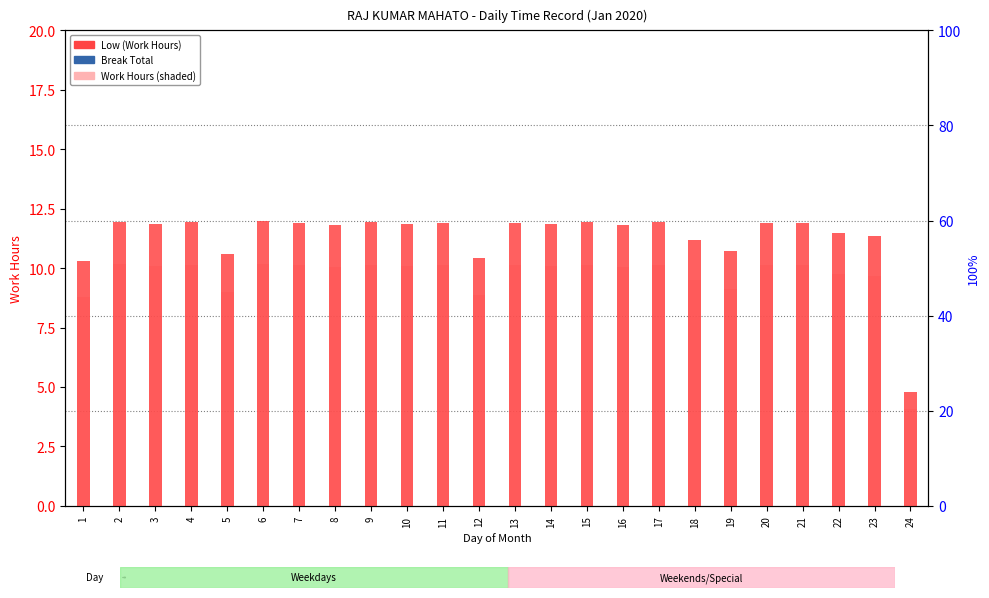

Reading left to right, extract all data points from this chart.

Low (Work Hours): 1=10.3	2=11.9	3=11.9	4=11.9	5=10.6	6=12.0	7=11.9	8=11.8	9=11.9	10=11.9	11=11.9	12=10.4	13=11.9	14=11.9	15=11.9	16=11.8	17=11.9	18=11.2	19=10.7	20=11.9	21=11.9	22=11.5	23=11.4	24=4.8
Break Total: 1=0.0	2=0.0	3=0.0	4=0.0	5=0.0	6=0.0	7=0.0	8=0.0	9=0.0	10=0.0	11=0.0	12=0.0	13=0.0	14=0.0	15=0.0	16=0.0	17=0.0	18=0.0	19=0.0	20=0.0	21=0.0	22=0.0	23=0.0	24=0.0
Work Hours (shaded): 1=8.8	2=10.2	3=10.1	4=10.1	5=9.0	6=10.2	7=10.1	8=10.1	9=10.1	10=10.1	11=10.1	12=8.8	13=10.1	14=10.1	15=10.1	16=10.0	17=10.1	18=9.5	19=9.1	20=10.1	21=10.1	22=9.7	23=9.7	24=4.1